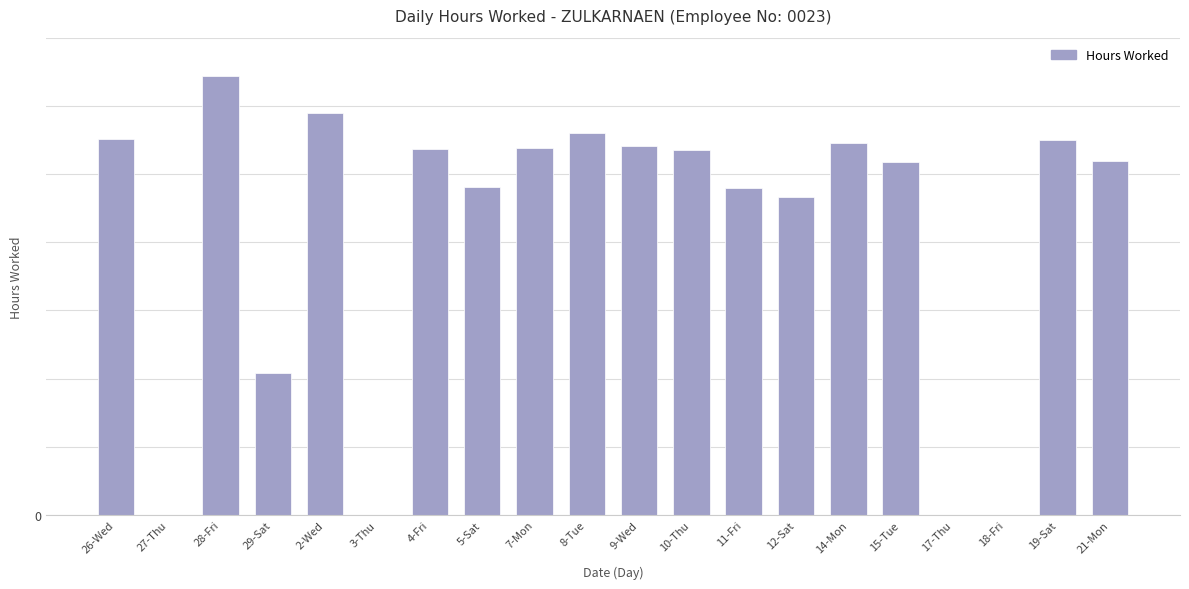

True or false: the data shows 11.8 at 2-Wed.

True